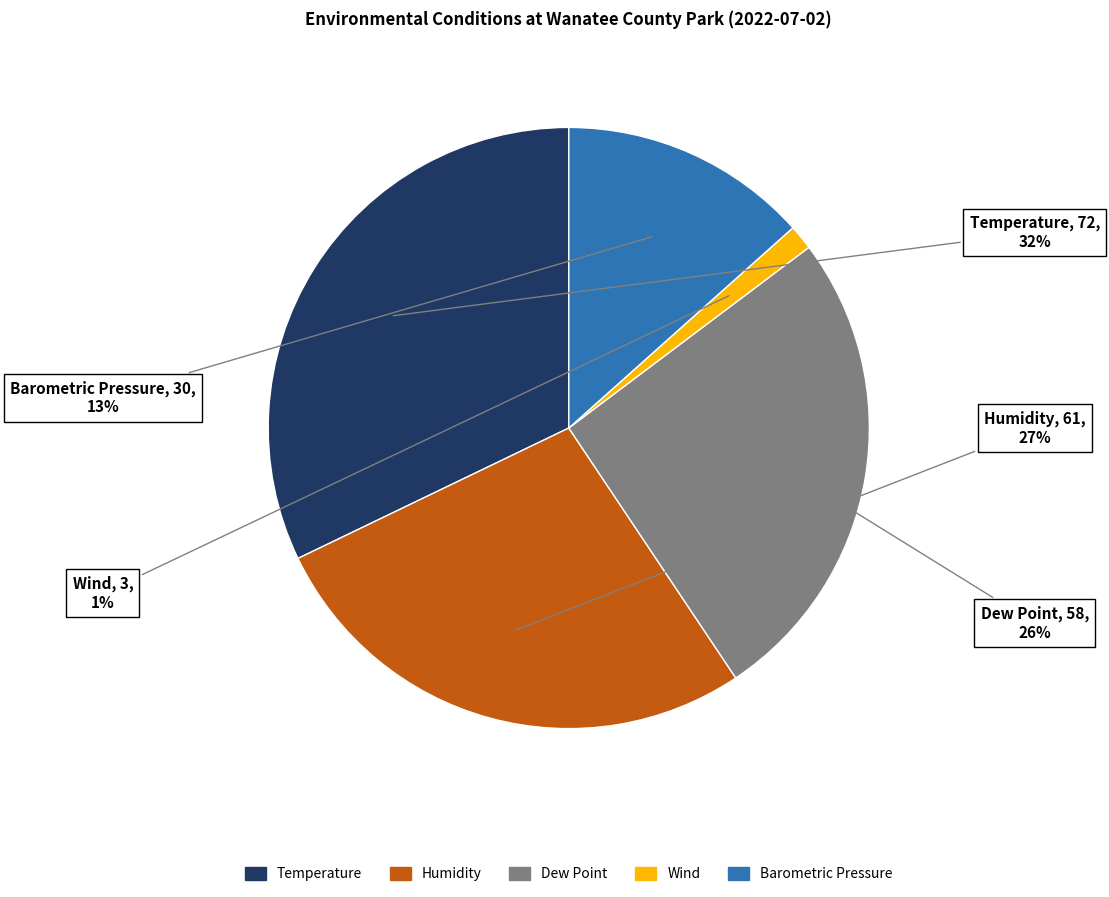

Rank the categories by value from lowest to highest.

Wind, Barometric Pressure, Dew Point, Humidity, Temperature